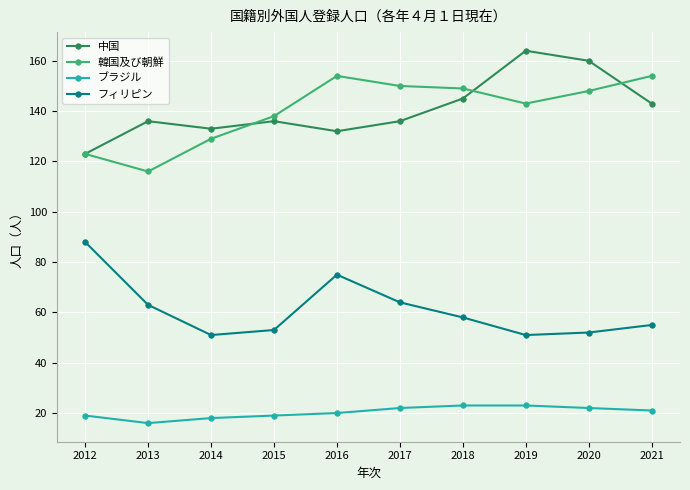

Is this an area chart (filled region under the line)?

No